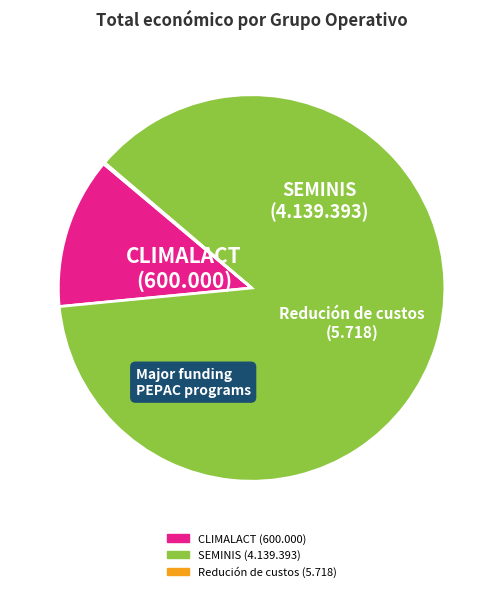

Is there a majority slice in this chart?

Yes